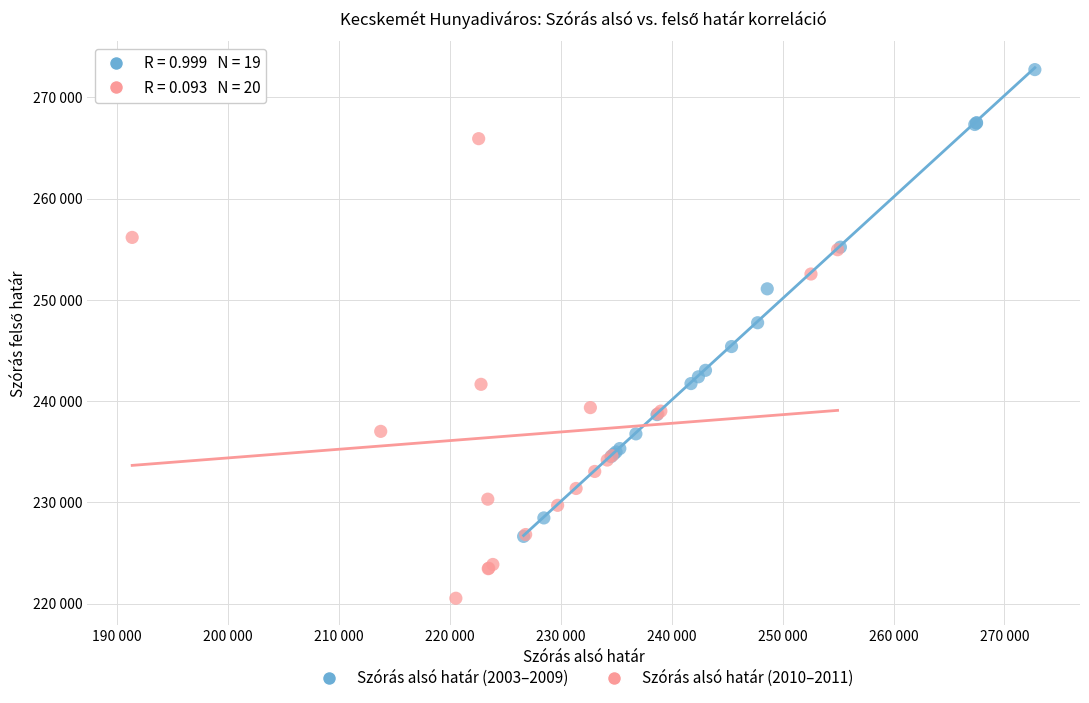

What are all the series names shown in the legend?

Szórás alsó határ (2003–2009), Szórás alsó határ (2010–2011)